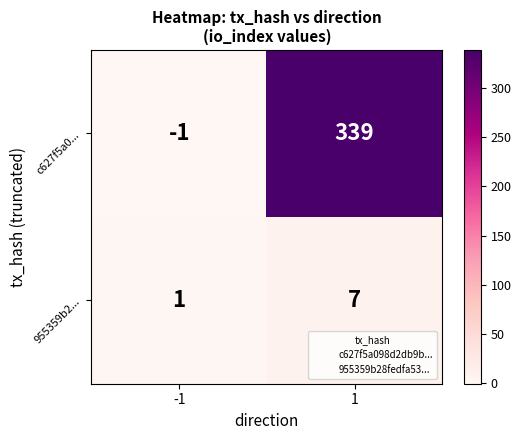

The value of 955359b2... at 1 is 2. True or false?

False